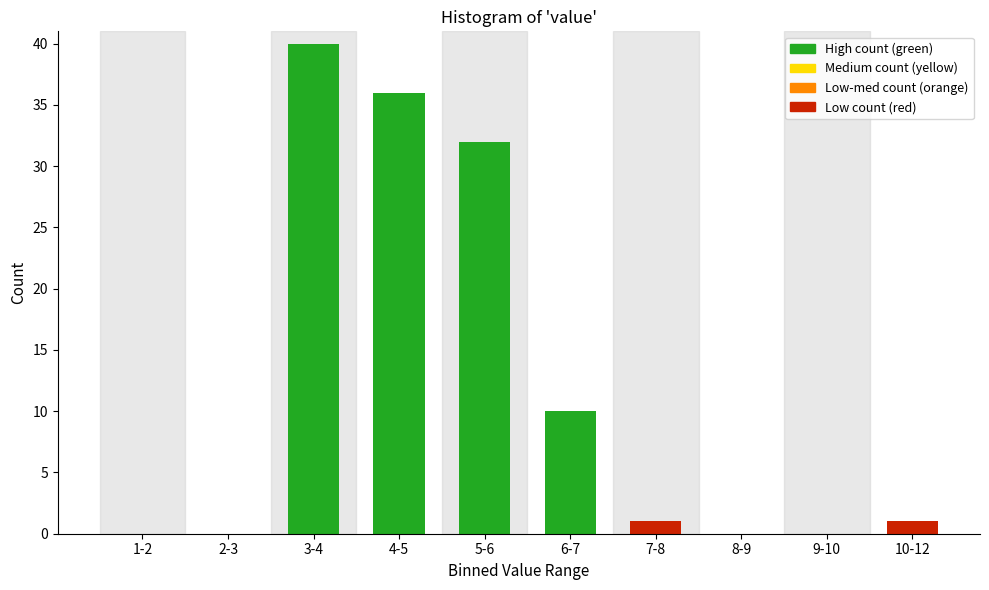

Reading left to right, transcribe all the data shown in this chart.

1-2=0	2-3=0	3-4=40	4-5=36	5-6=32	6-7=10	7-8=1	8-9=0	9-10=0	10-12=1